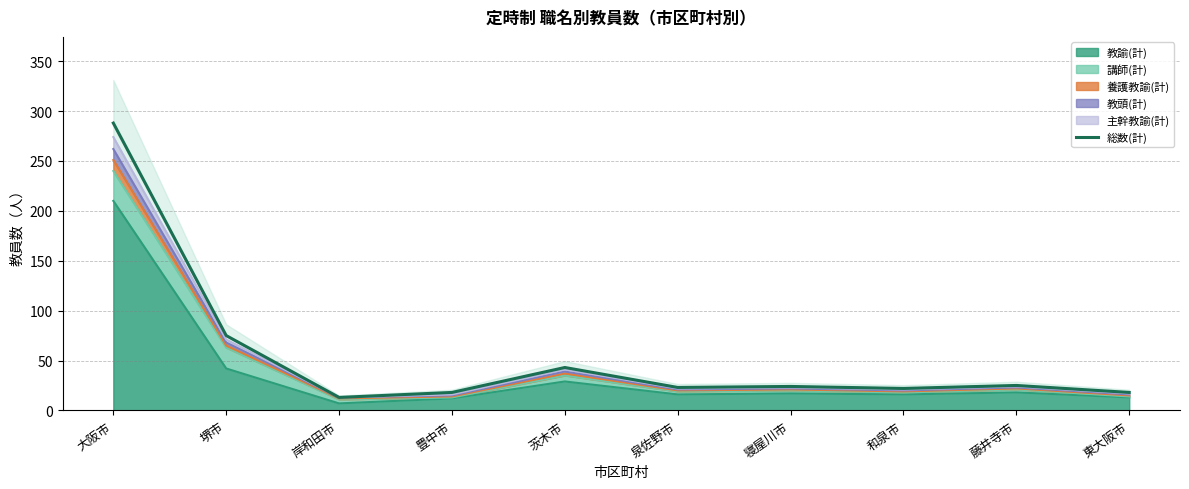

What is the sum of the values at 藤井寺市 and 岸和田市?

38